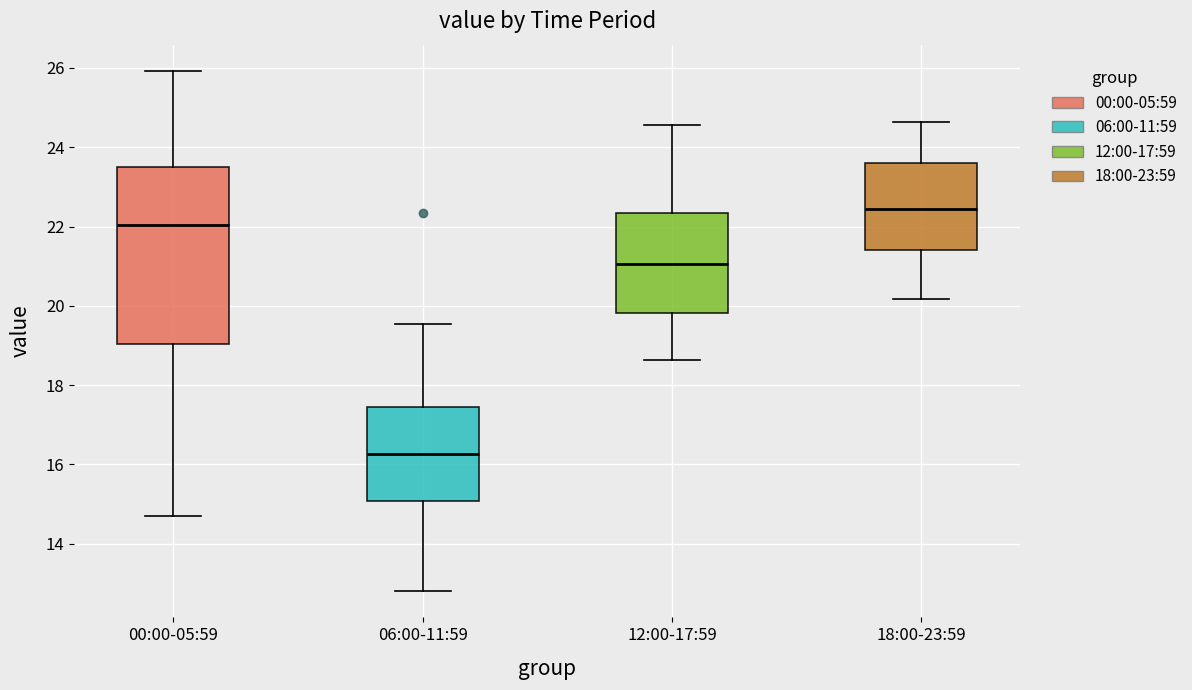

Where is the upper edge of the box for 12:00-17:59 on the y-axis? The values are not printed on the chart, so give them approximately, as read against the axis.

22.4